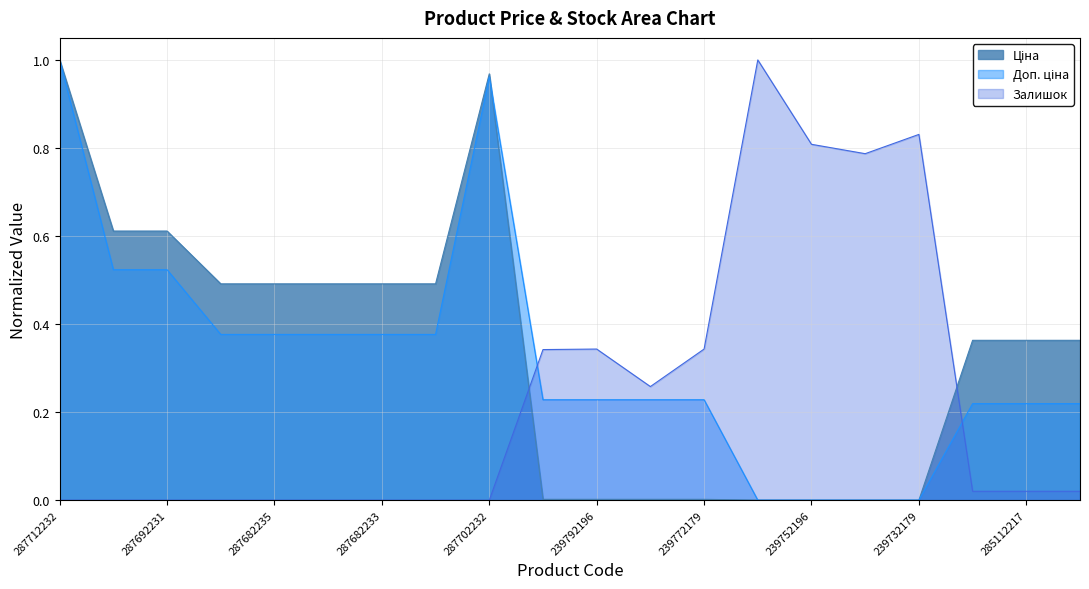

At which label does Доп. ціна reach its minimum?

239752197